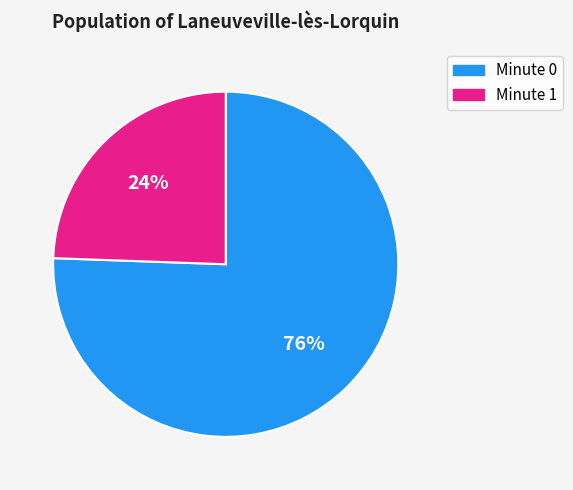

To the nearest percent, what portion does Minute 1 represent?

24%